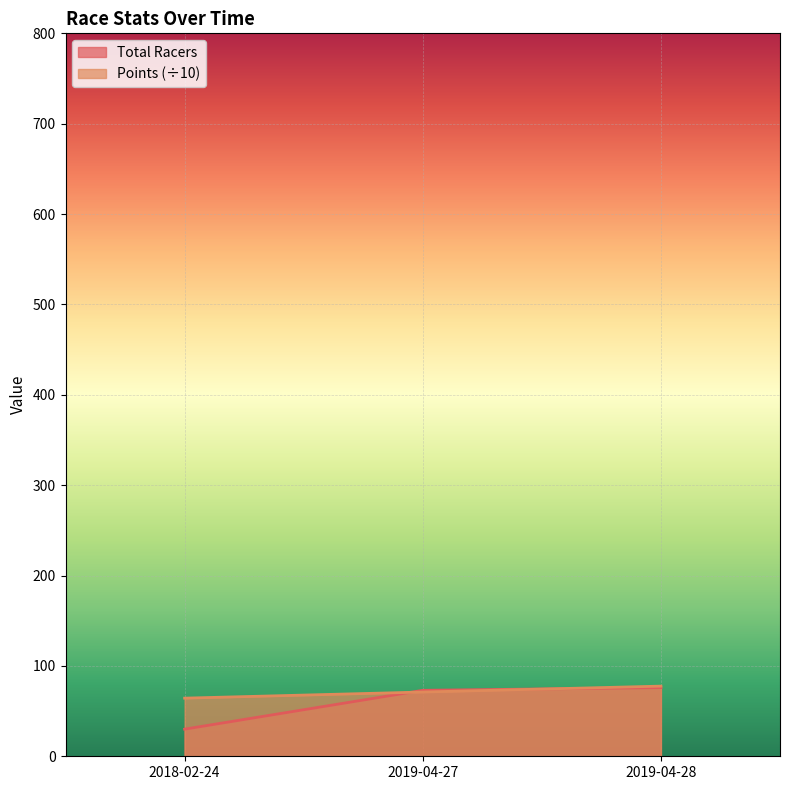

What is the smallest value displayed?

30.0